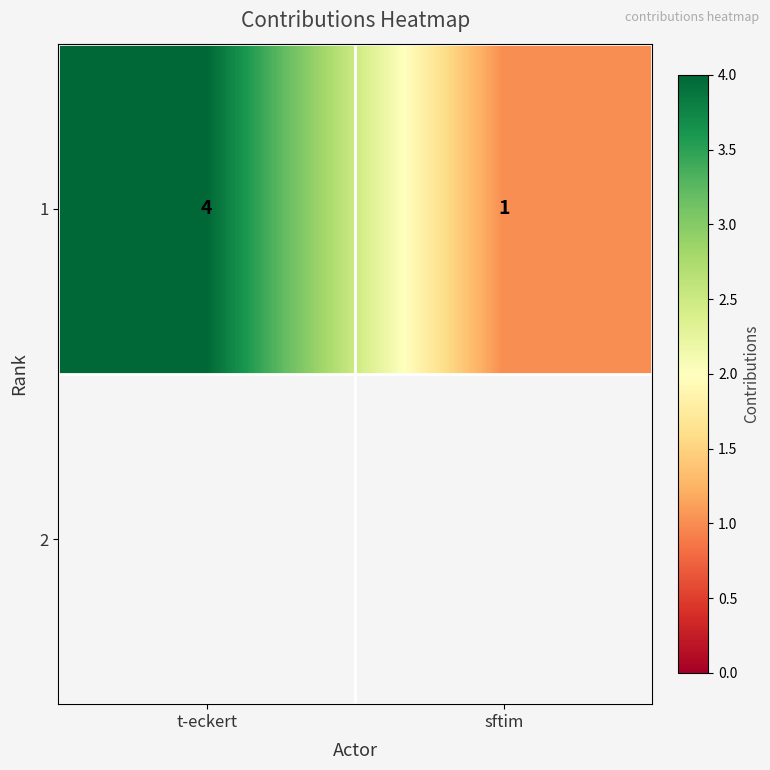

What value does the data have at t-eckert?

4